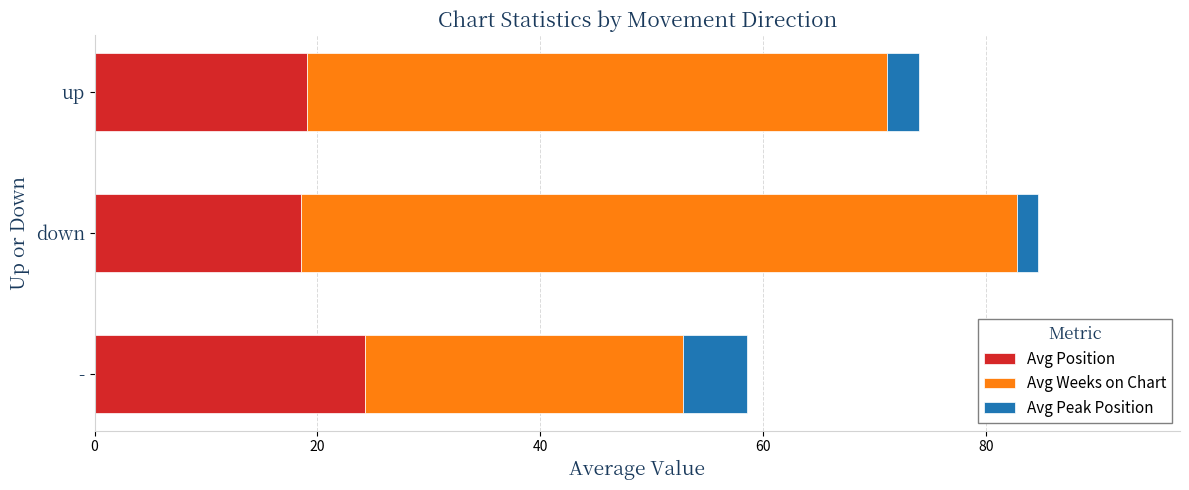

Which category has the highest value in the Avg Position series?

-